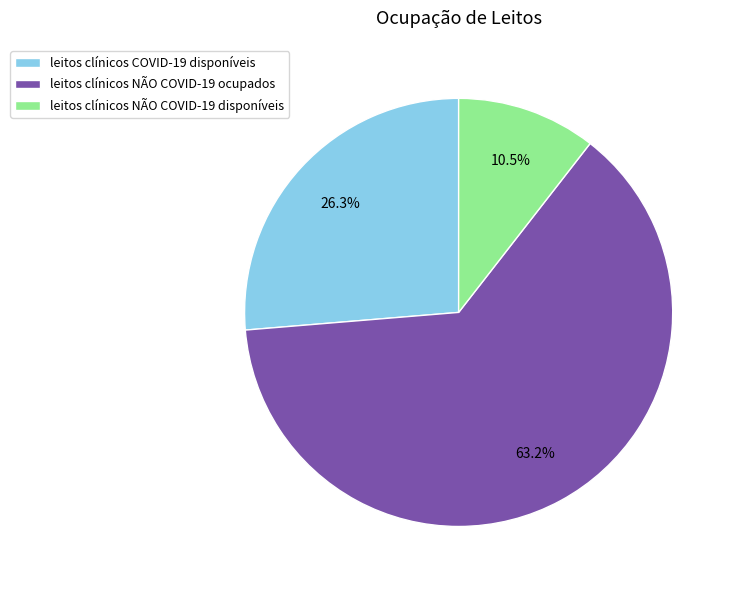

To the nearest percent, what is the difference between the leitos clínicos NÃO COVID-19 ocupados and leitos clínicos NÃO COVID-19 disponíveis slice percentages?

53%